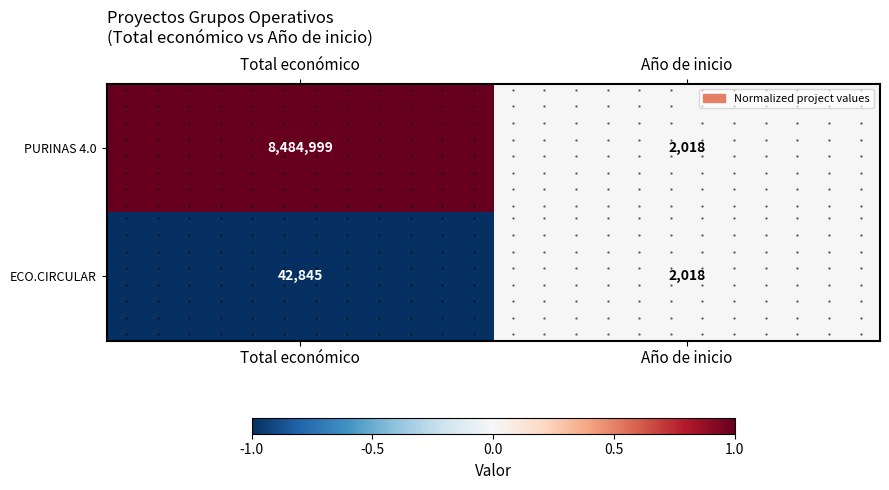

At Total económico, list the series in order from largest to smallest.

PURINAS 4.0, ECO.CIRCULAR